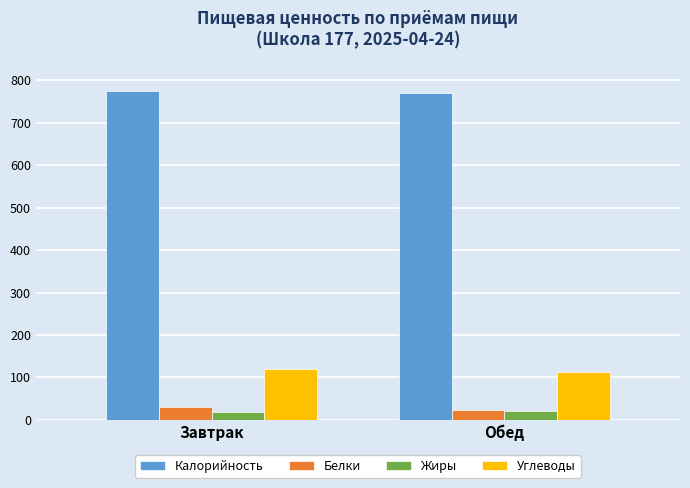

What position from the right is Завтрак?

2